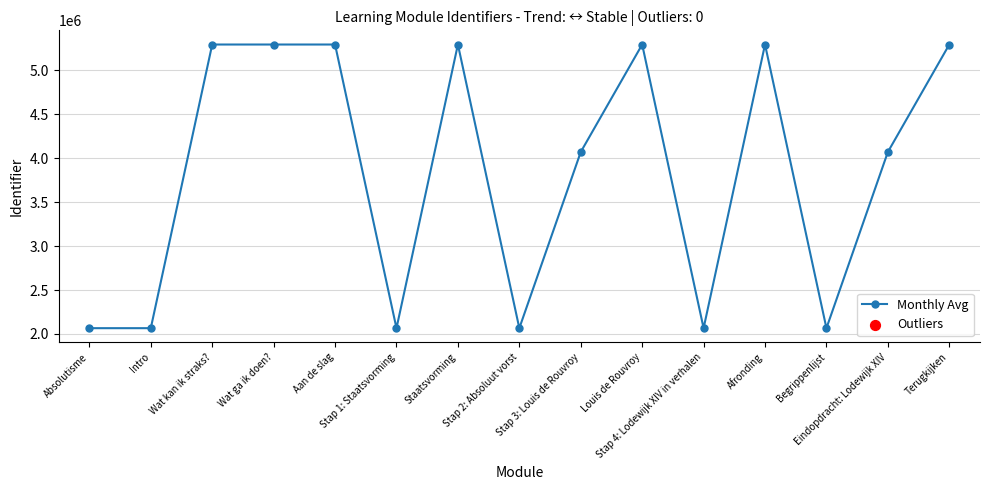

Approximately how many times larger is the value at Louis de Rouvroy compared to Stap 2: Absoluut vorst?

2.6